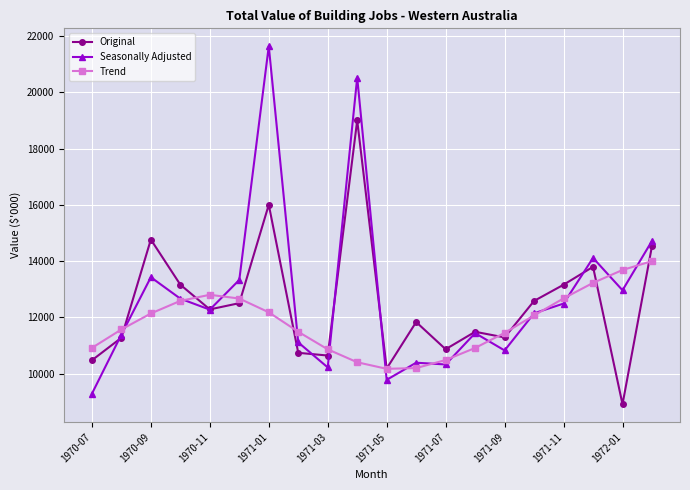

Rank the series by their average value, from highest to lowest.

Seasonally Adjusted, Original, Trend